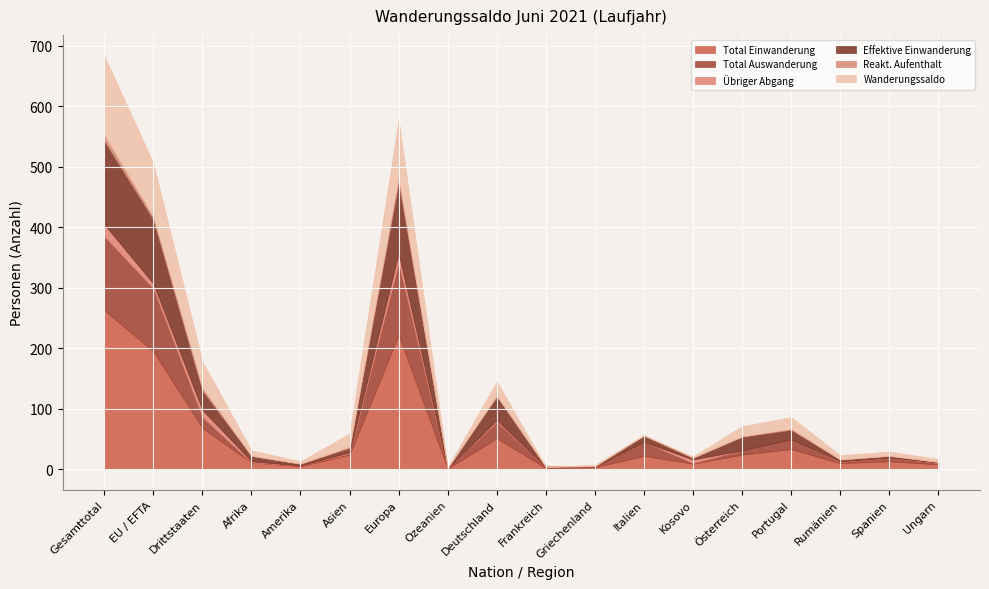

How many data points in Effektive Einwanderung are less than 9?

9